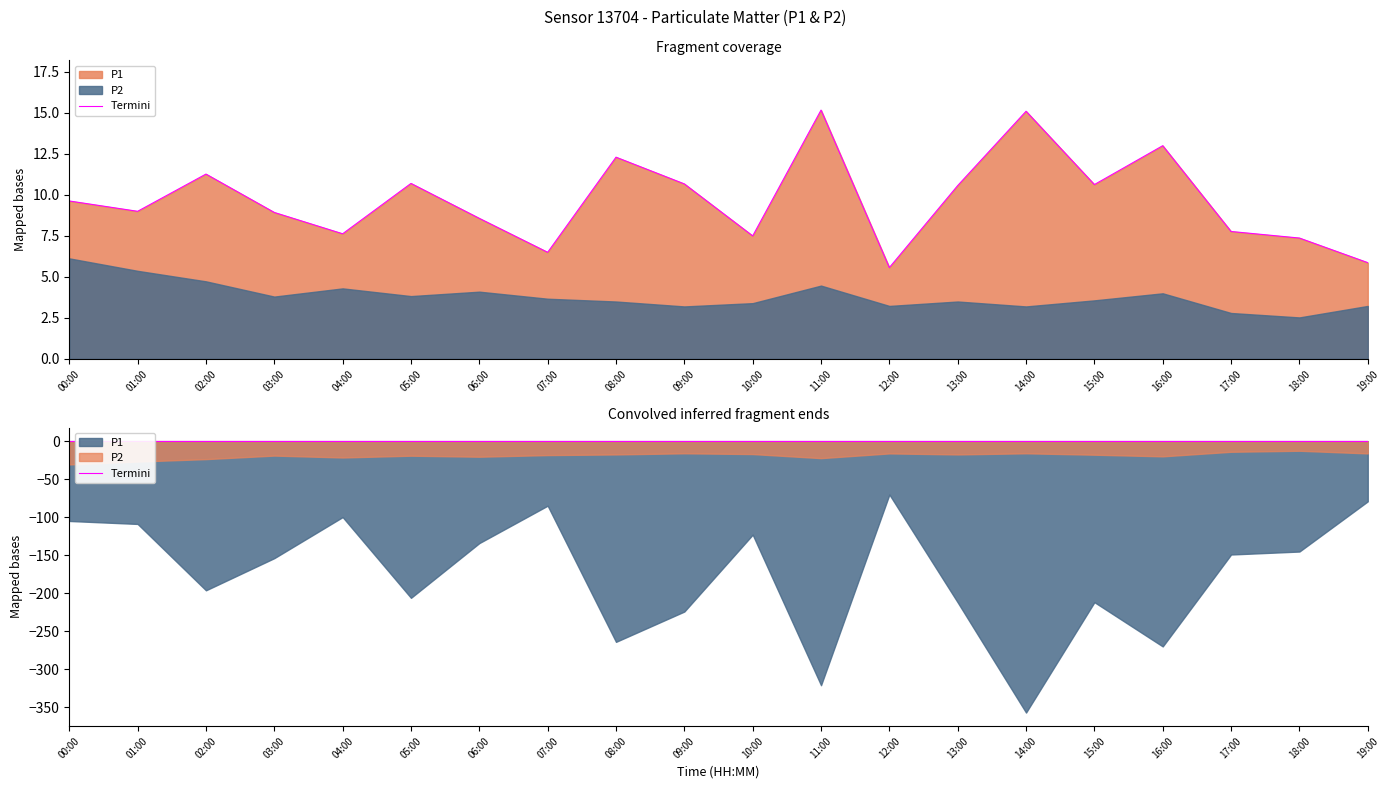

What is the label of the 15th point from the right?

05:00